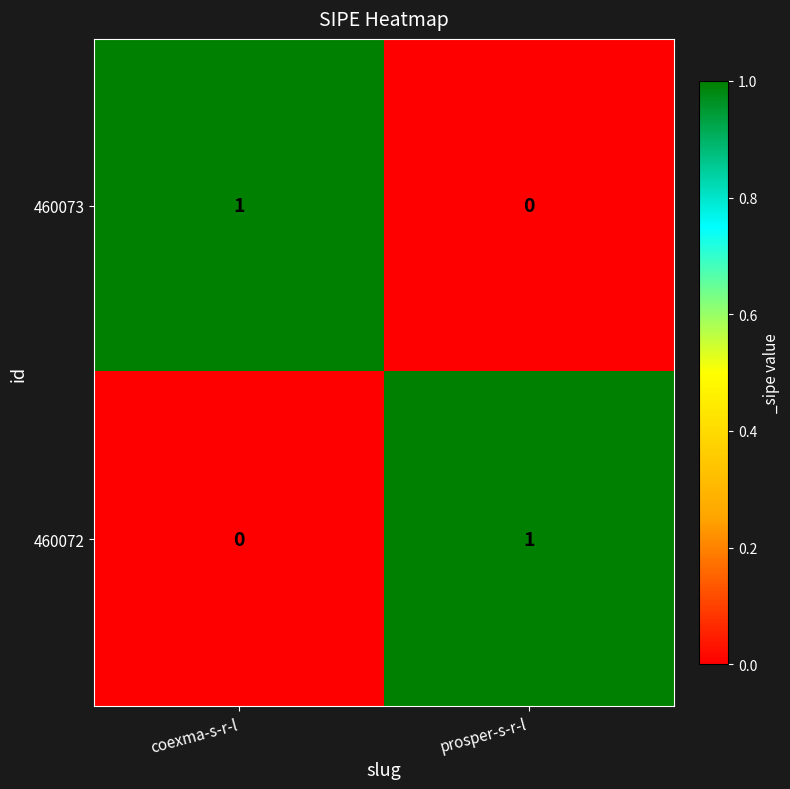

True or false: 460072 has a value of 1 at prosper-s-r-l.

True